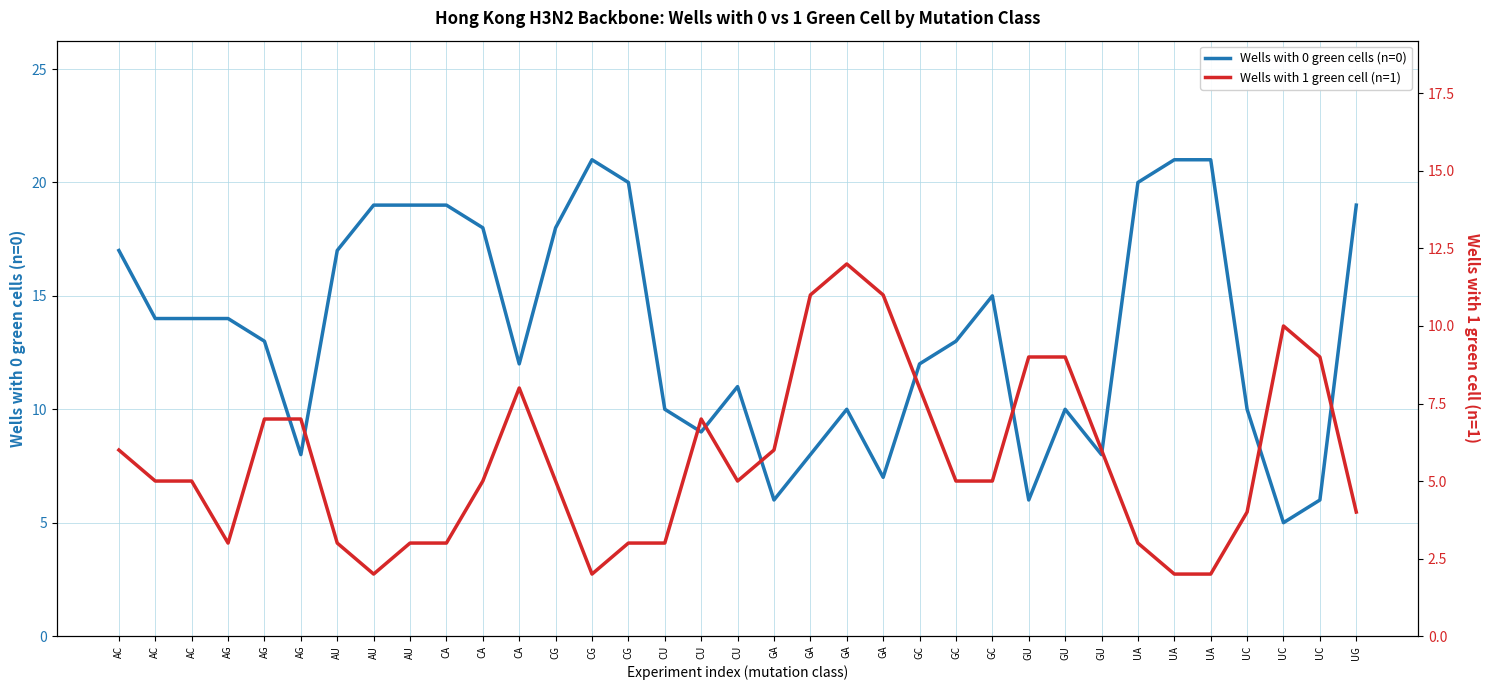

List the labels in order of Wells with 1 green cell (n=1) value, largest first.

GA, GA, GA, UC, GU, GU, UC, CA, GC, AG, AG, CU, AC, GA, GU, AC, AC, CA, CG, CU, GC, GC, UC, UG, AG, AU, AU, CA, CG, CU, UA, AU, CG, UA, UA